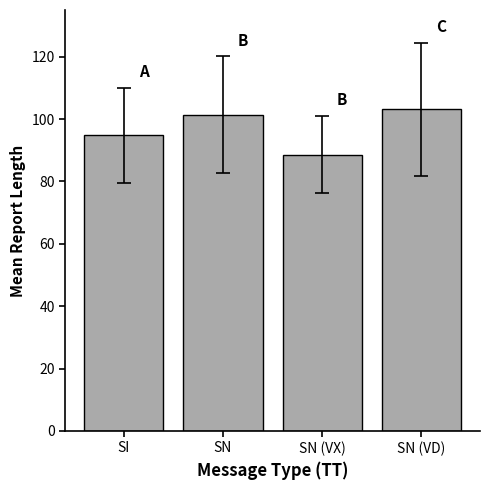

What is the difference between the maximum and minimum values?

14.6